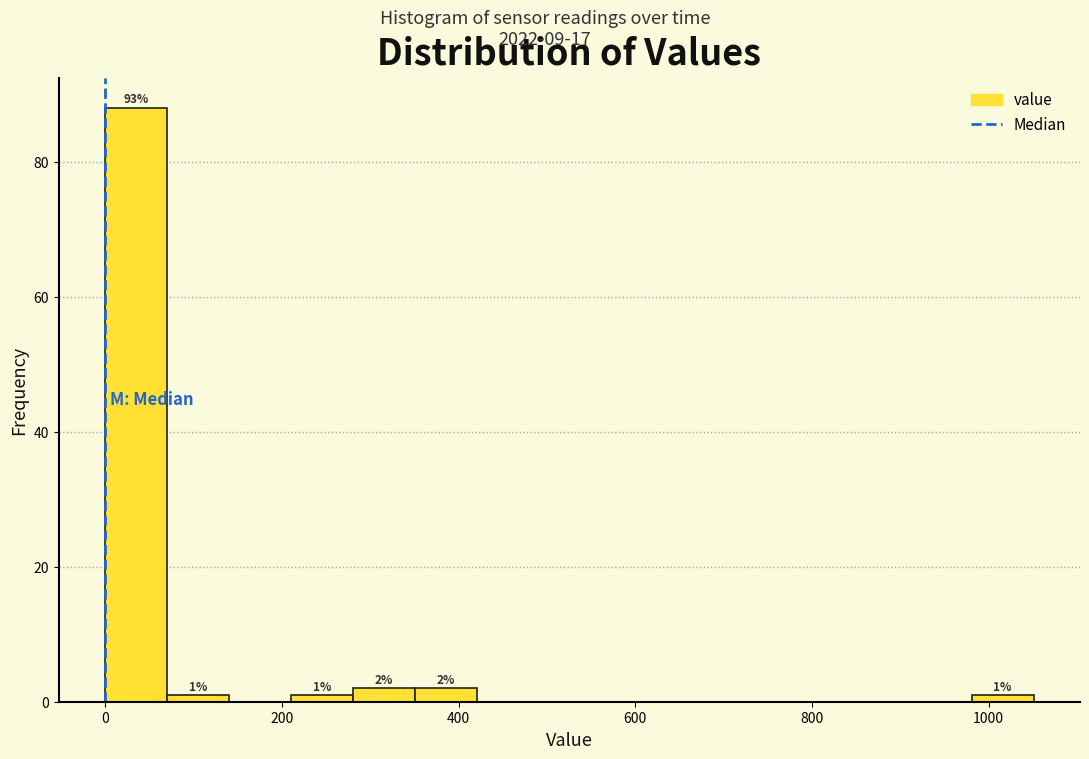

Around what value on the x-axis is the tallest bar? Give the approximate position of its centre, as read against the axis.

40